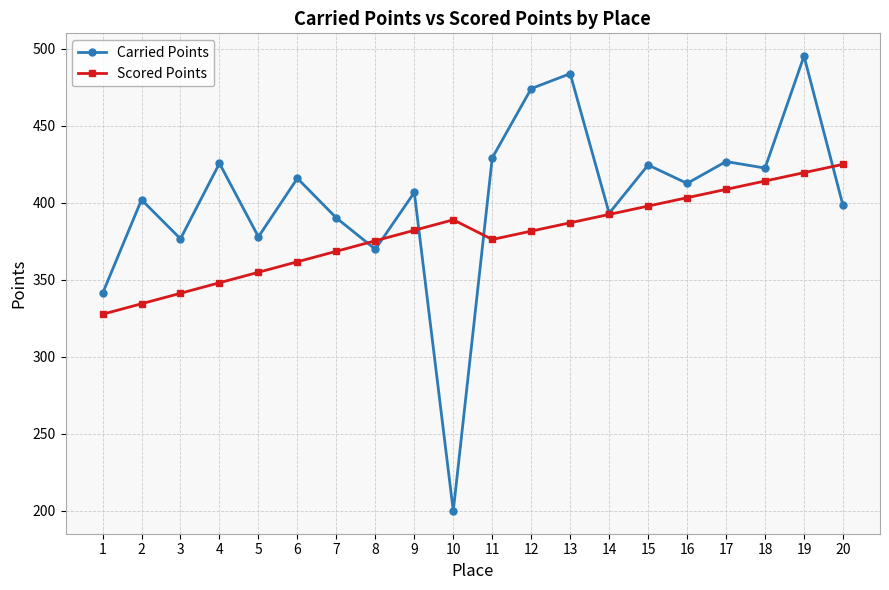

Is it true that Scored Points equals 388.9 at 10?

True